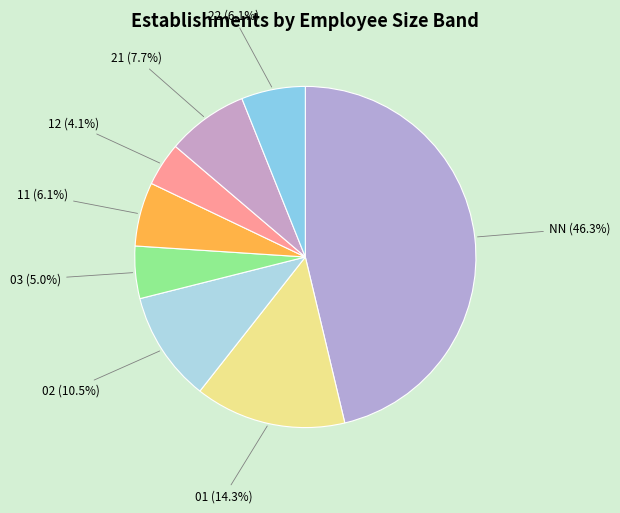

Is there any slice that represents more than half of the pie?

No